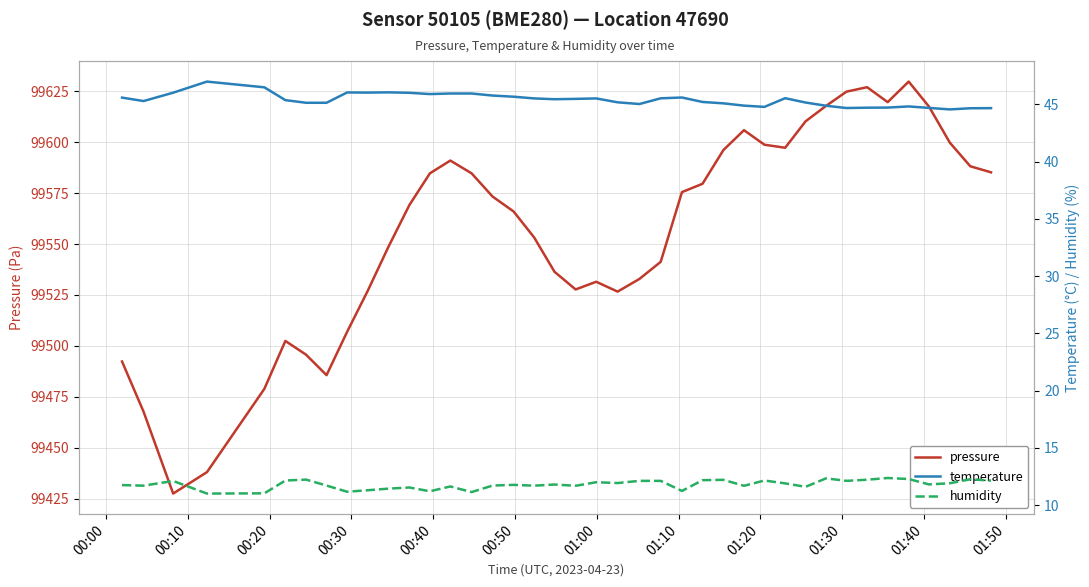

What is the highest value of the pressure series?

99629.8